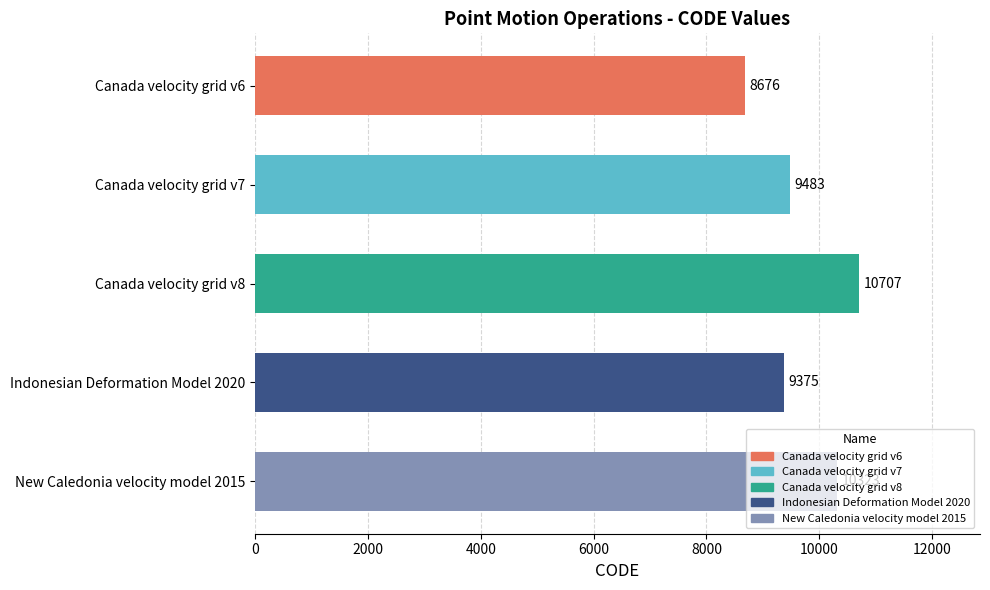

What is the label of the 1st bar from the top?

Canada velocity grid v6